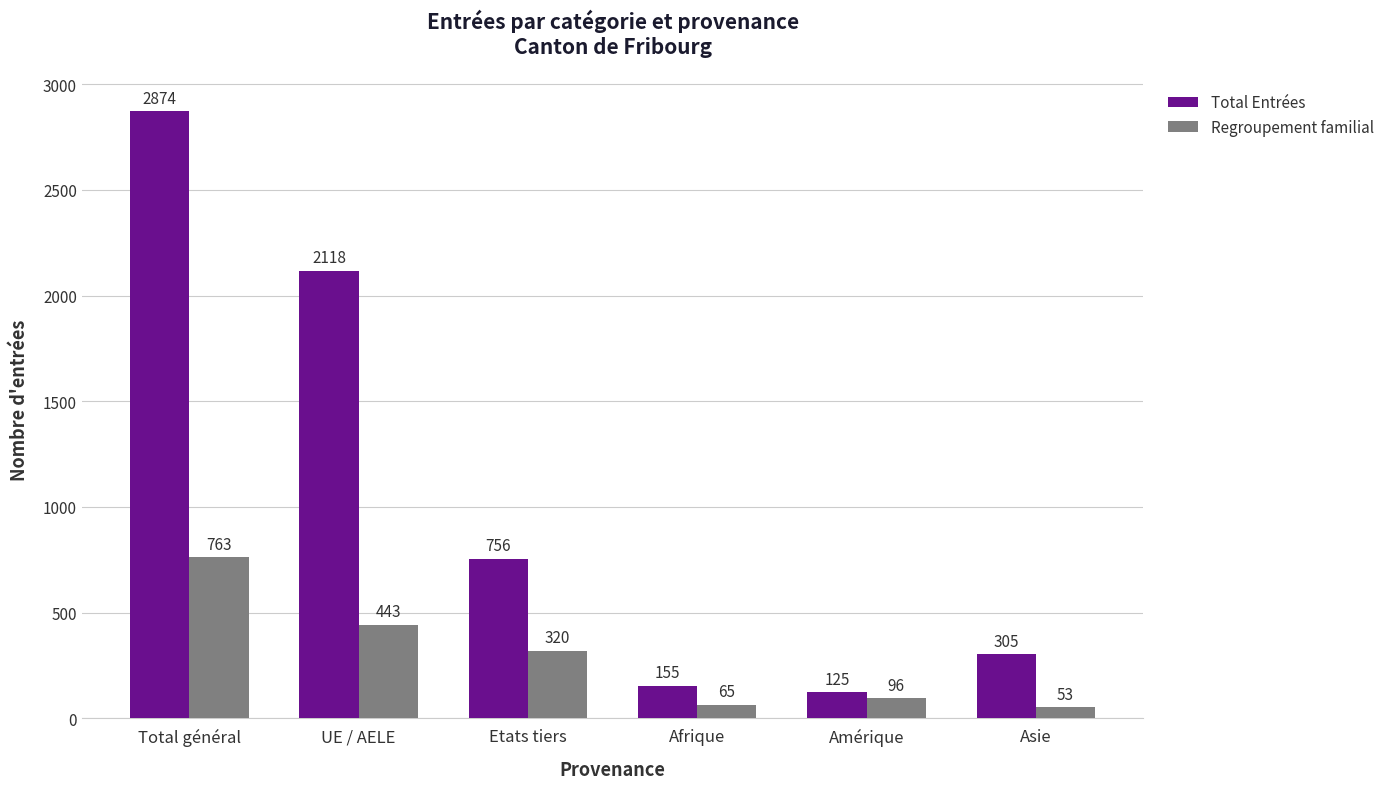

Which series has the largest total across all categories?

Total Entrées